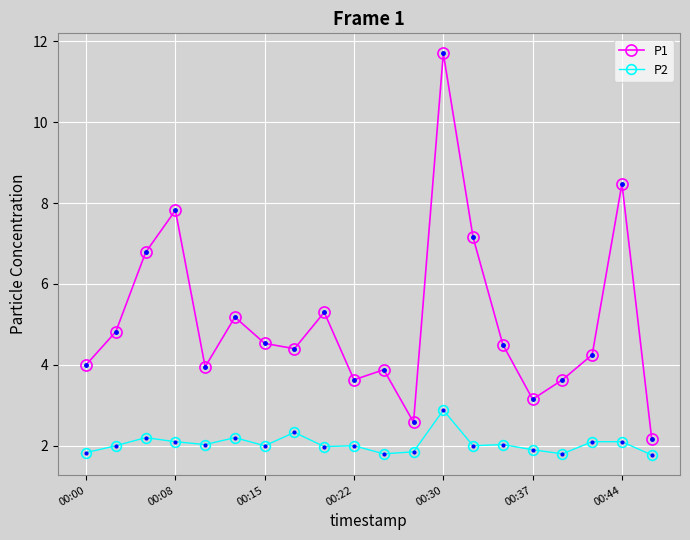

Which series has the largest total across all categories?

P1